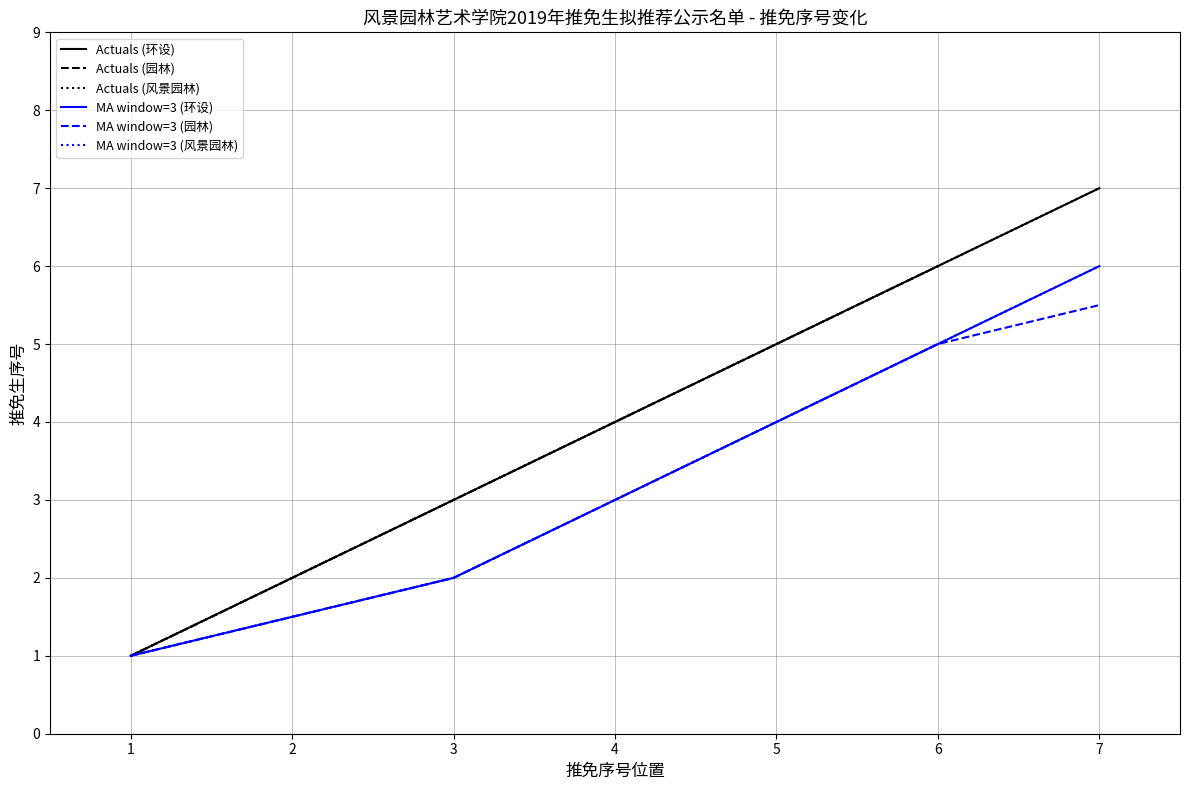

Which series has the largest range (max minus min)?

Actuals (环设)